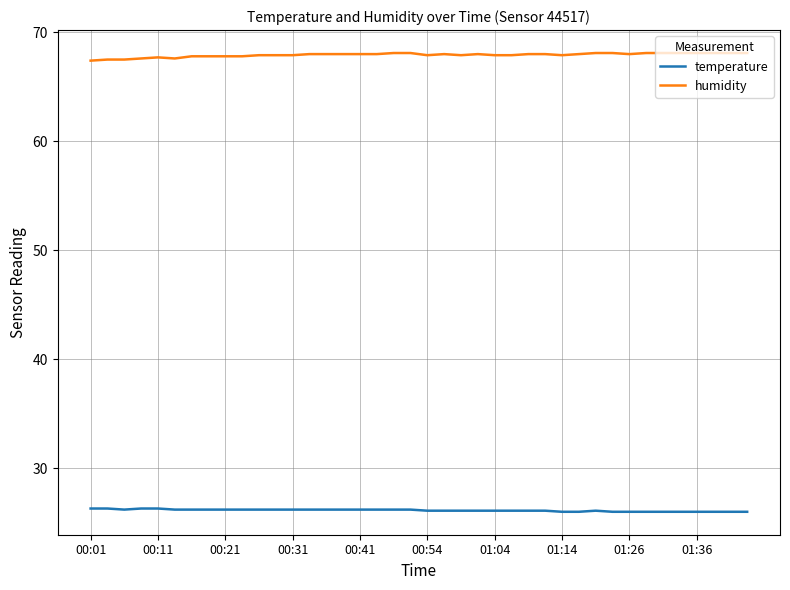

True or false: humidity and temperature intersect in this chart.

False